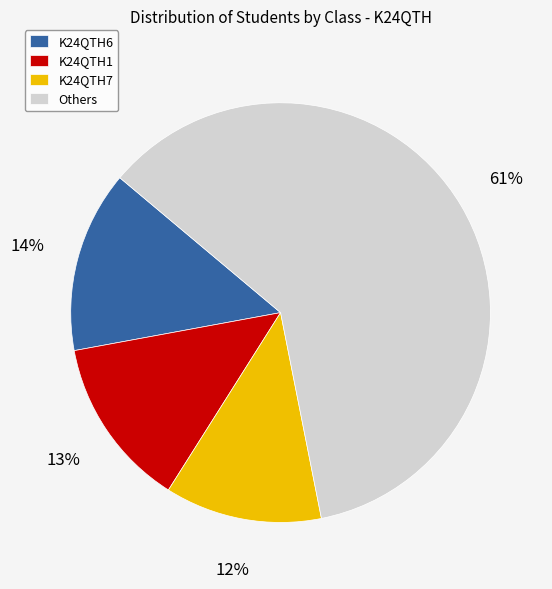

What is the largest slice in the pie chart?

Others